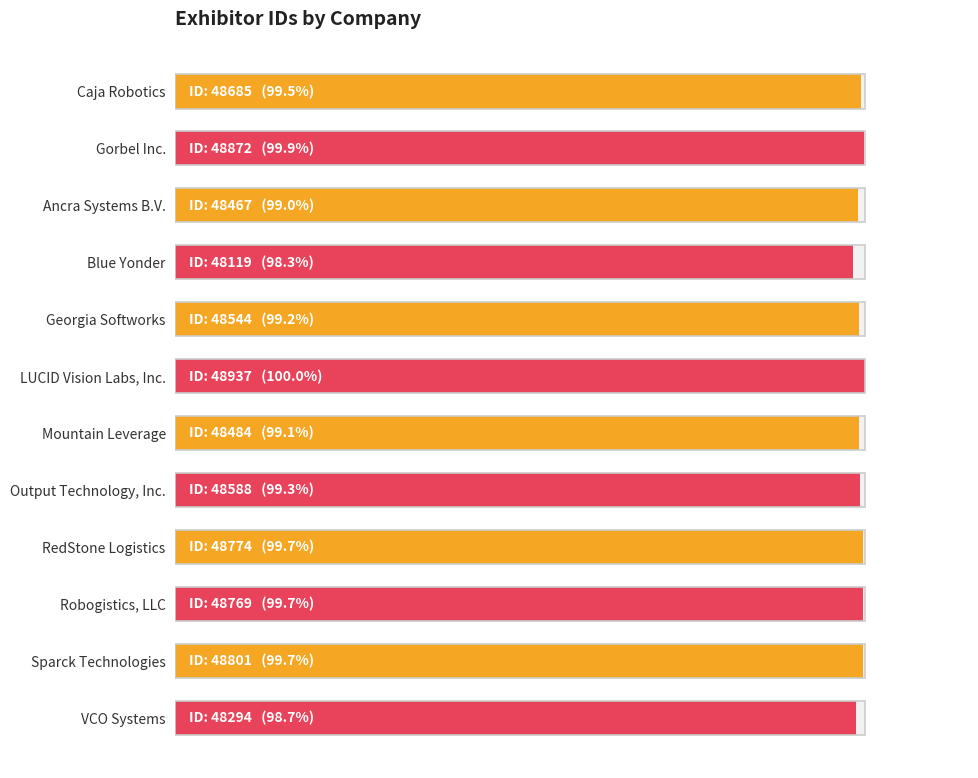

What is the minimum value shown in the chart?

98.3